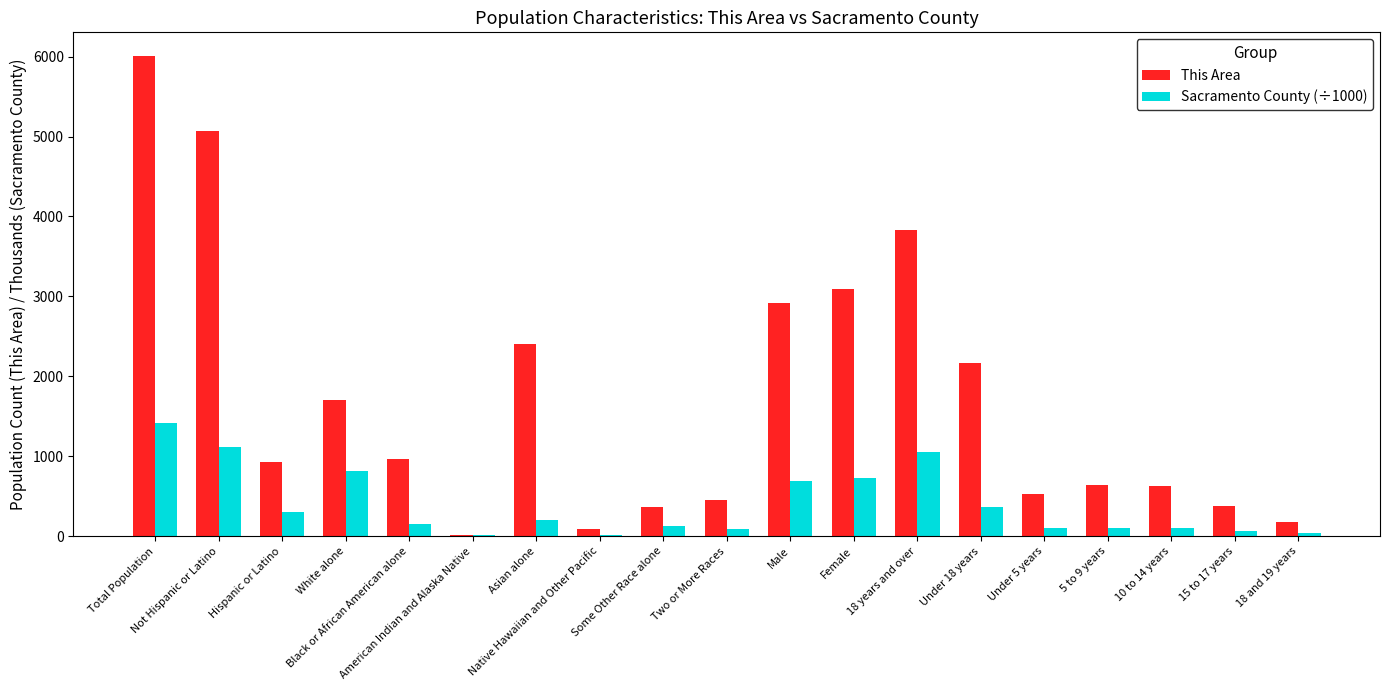

Count the number of categories in the chart.

19